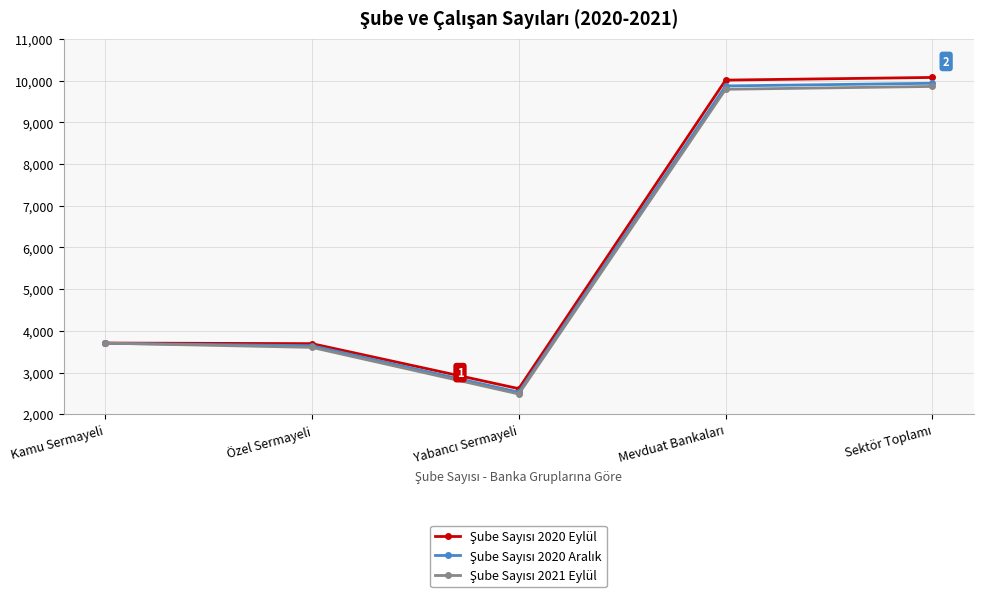

What is the total value across all series at Özel Sermayeli?

10939